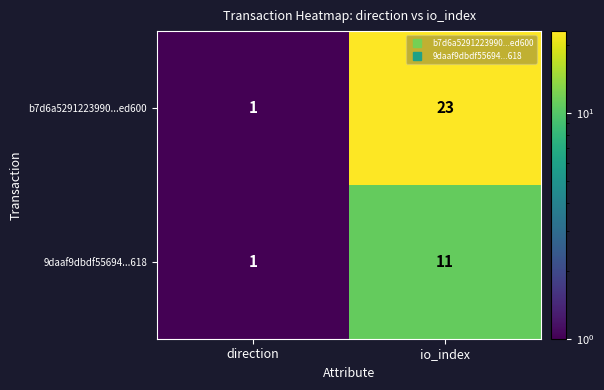

Read the 9daaf9dbdf55694...618 value at io_index, to the nearest 10.

10